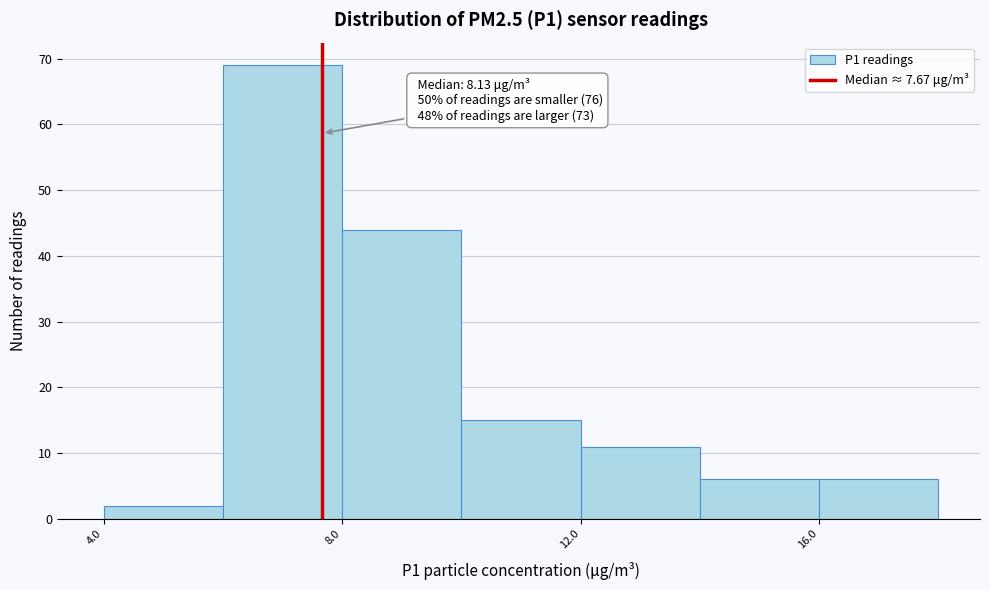

Over which range of the x-axis is the bar tallest?

6 to 8